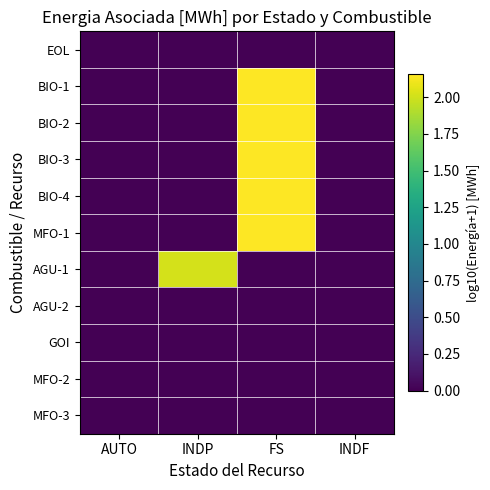

Reading left to right, list all the values displayed in this chart.

EOL: AUTO=0.0	INDP=0.0	FS=0.0	INDF=0.0
BIO-1: AUTO=0.0	INDP=0.0	FS=2.2	INDF=0.0
BIO-2: AUTO=0.0	INDP=0.0	FS=2.2	INDF=0.0
BIO-3: AUTO=0.0	INDP=0.0	FS=2.2	INDF=0.0
BIO-4: AUTO=0.0	INDP=0.0	FS=2.2	INDF=0.0
MFO-1: AUTO=0.0	INDP=0.0	FS=2.2	INDF=0.0
AGU-1: AUTO=0.0	INDP=2.0	FS=0.0	INDF=0.0
AGU-2: AUTO=0.0	INDP=0.0	FS=0.0	INDF=0.0
GOI: AUTO=0.0	INDP=0.0	FS=0.0	INDF=0.0
MFO-2: AUTO=0.0	INDP=0.0	FS=0.0	INDF=0.0
MFO-3: AUTO=0.0	INDP=0.0	FS=0.0	INDF=0.0